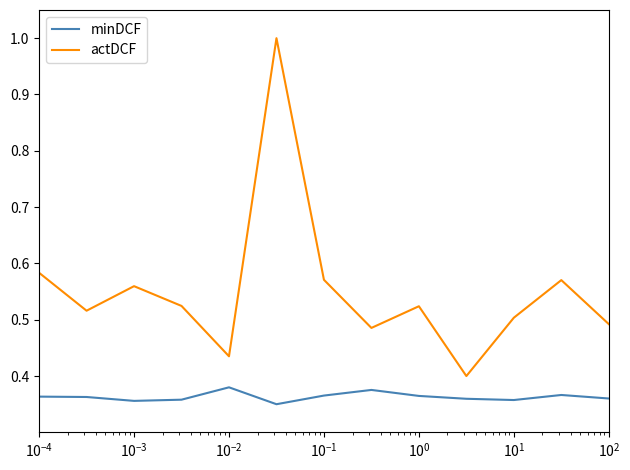

True or false: actDCF and minDCF intersect in this chart.

False